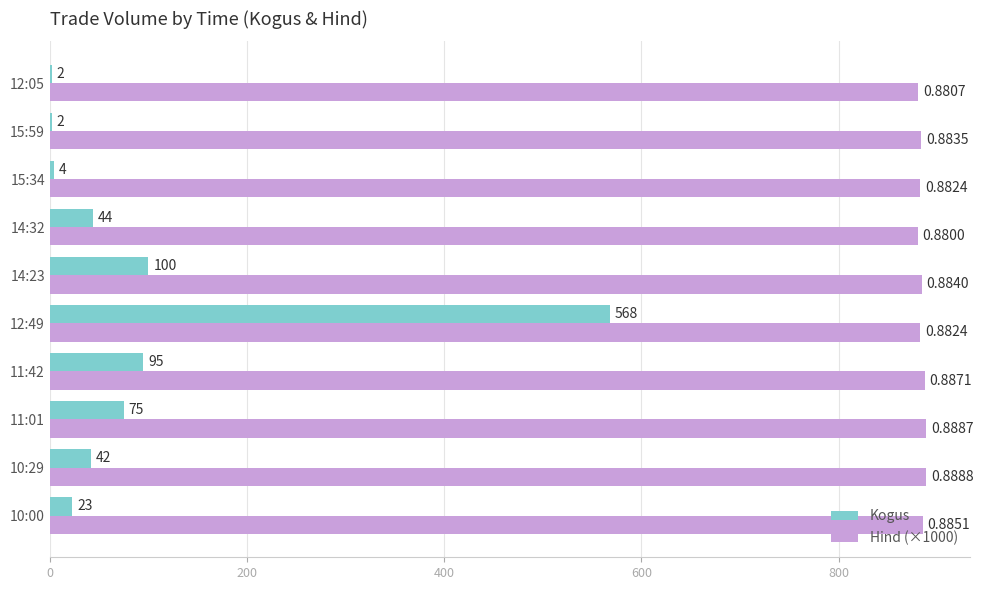

Between 11:42 and 15:59, which series saw the biggest shift?

Kogus